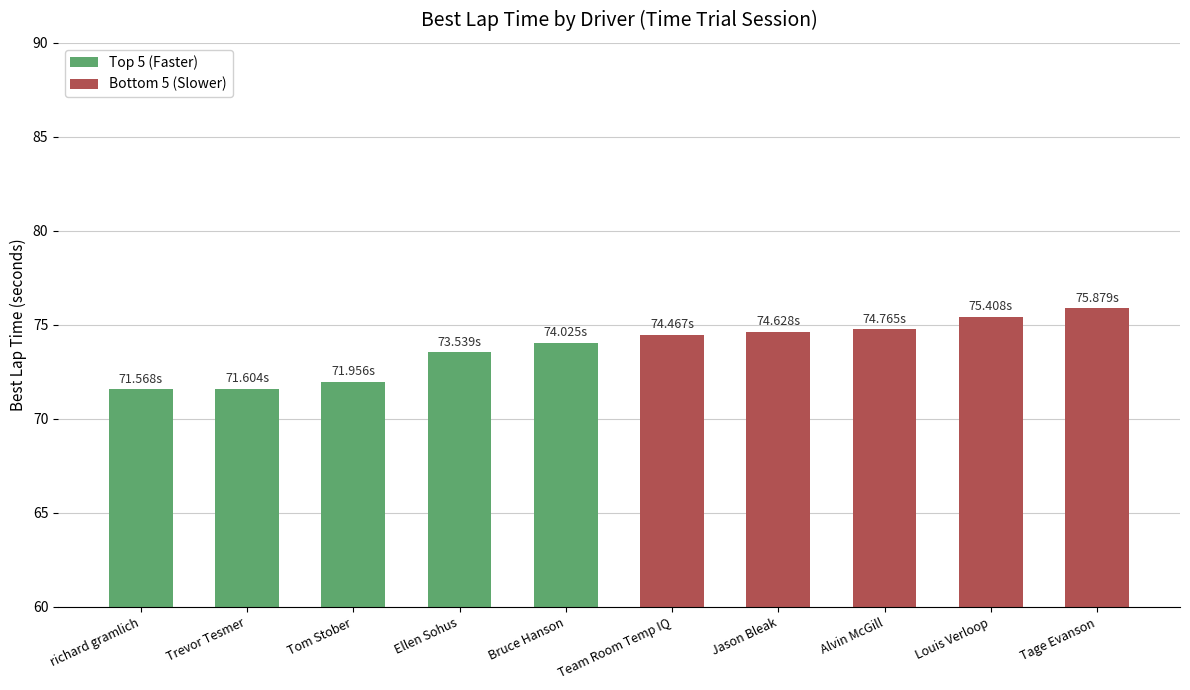

What is the label of the 3rd bar from the left?

Tom Stober